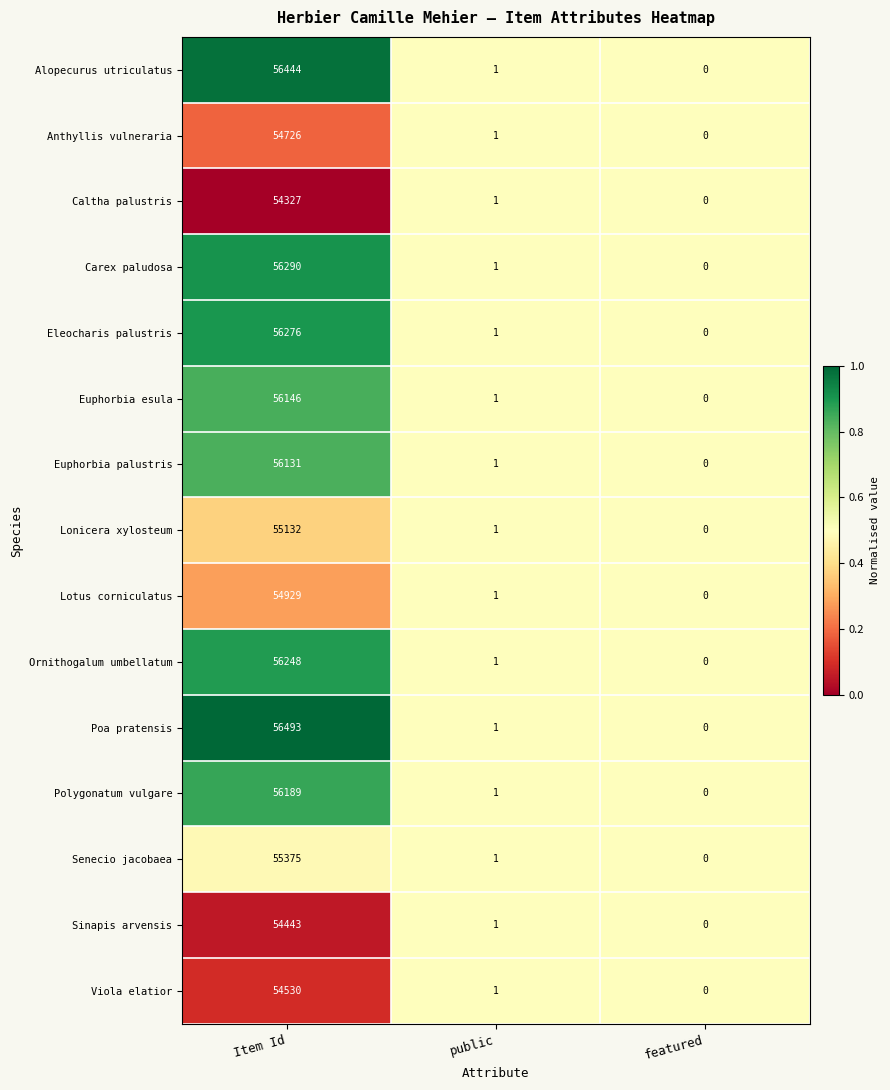

What is the average value of the Polygonatum vulgare series?

18730